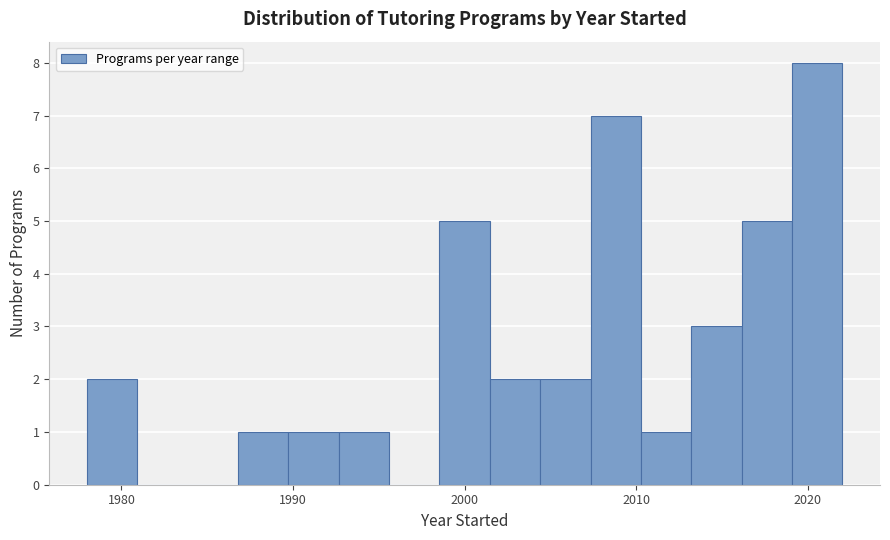

Around what value on the x-axis is the tallest bar? Give the approximate position of its centre, as read against the axis.

2021